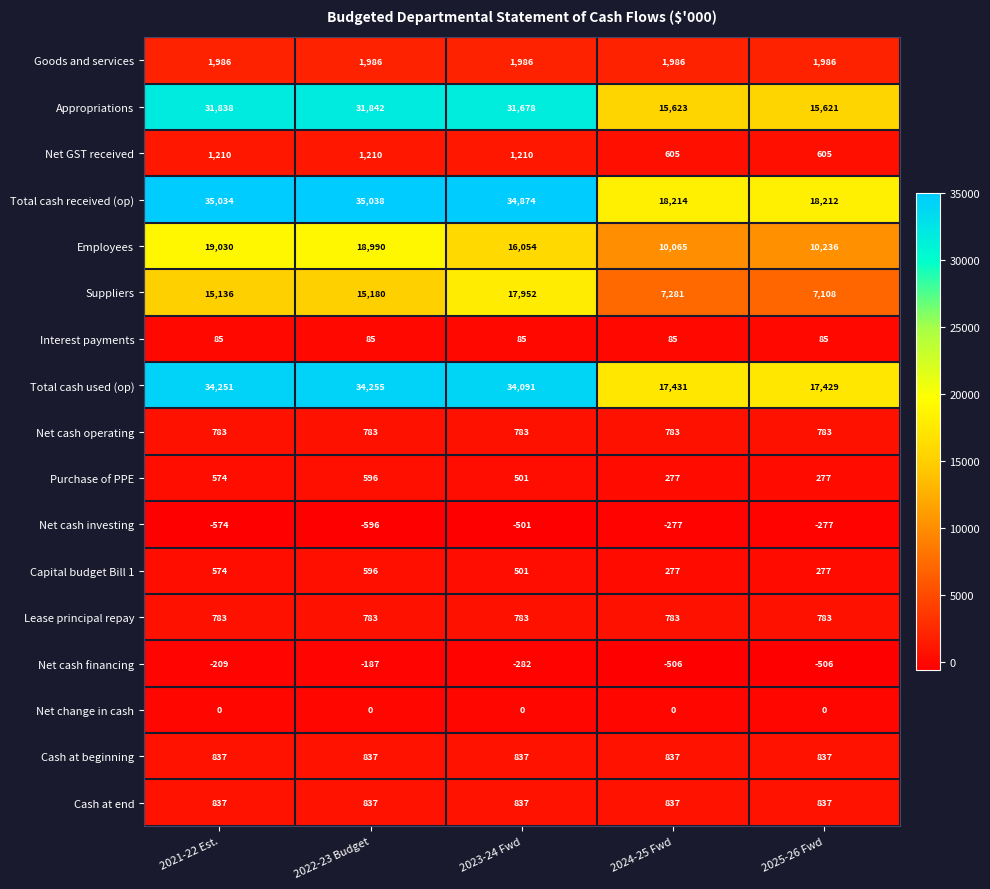

At which label does Purchase of PPE first exceed 501?

2021-22 Est.